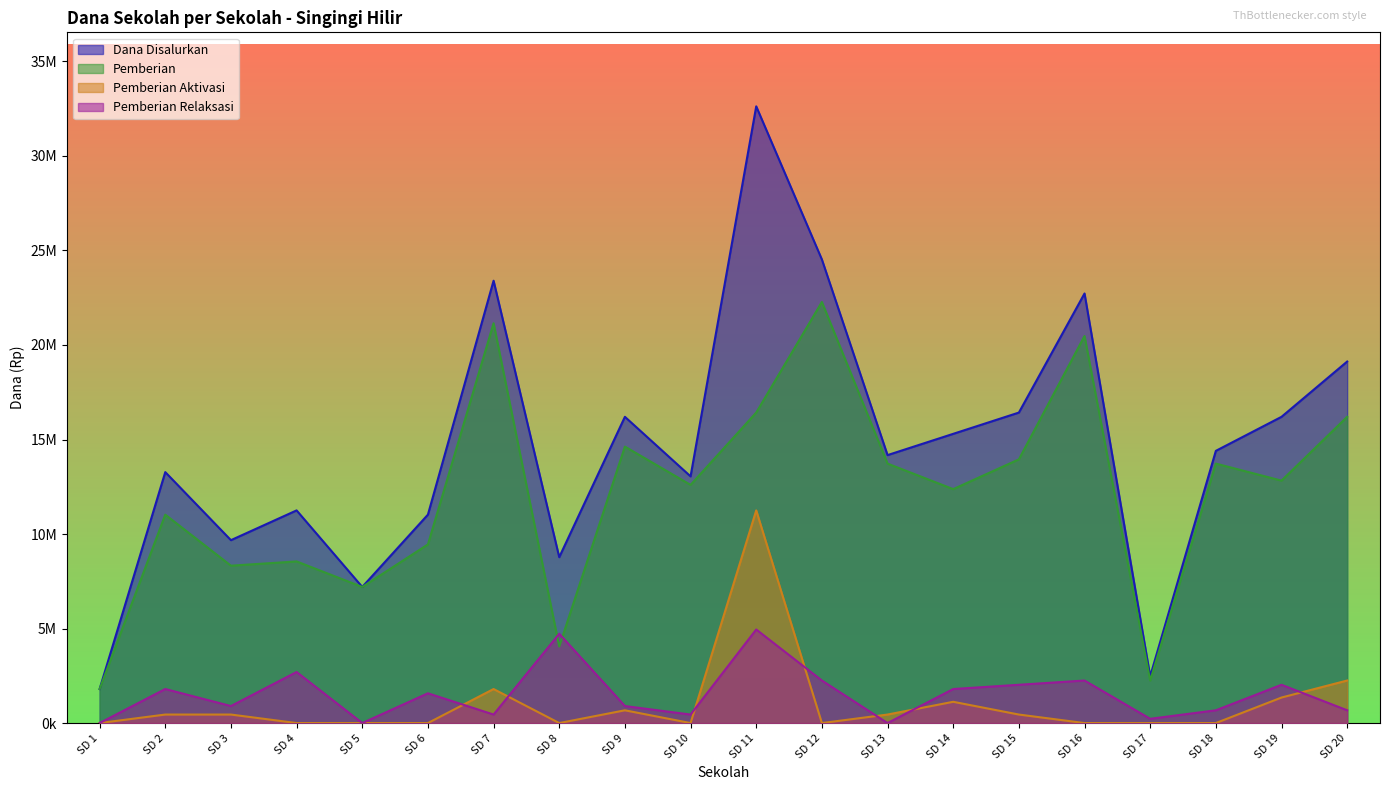

True or false: Pemberian Relaksasi and Dana Disalurkan cross at least once.

False